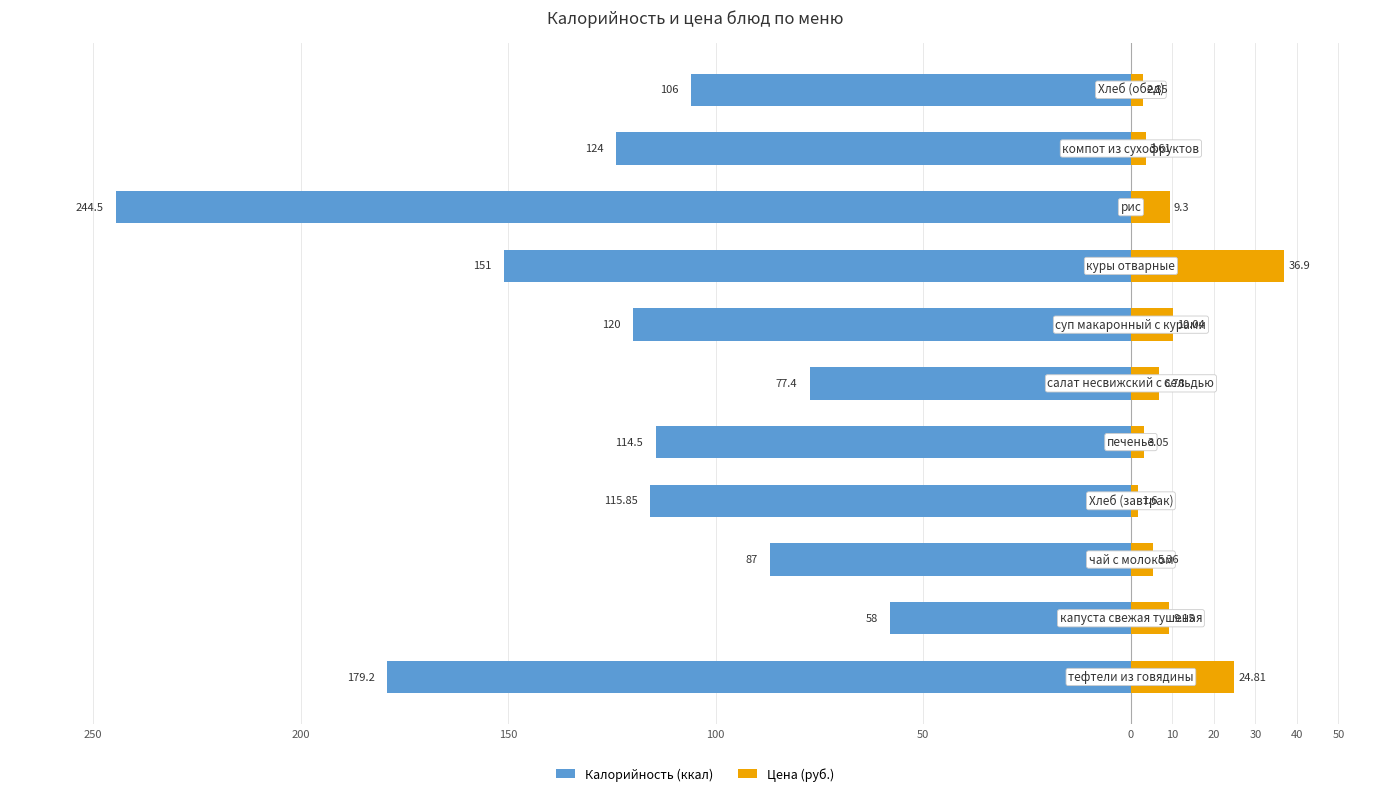

True or false: Калорийность (ккал) has a value of -142.4 at 150.

False